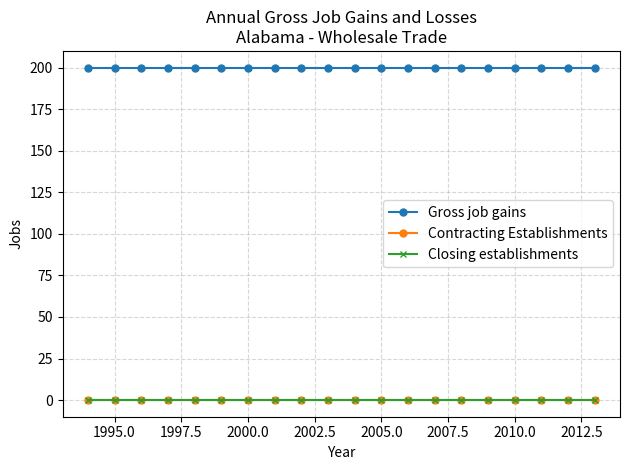

What is the highest value of the Gross job gains series?

200